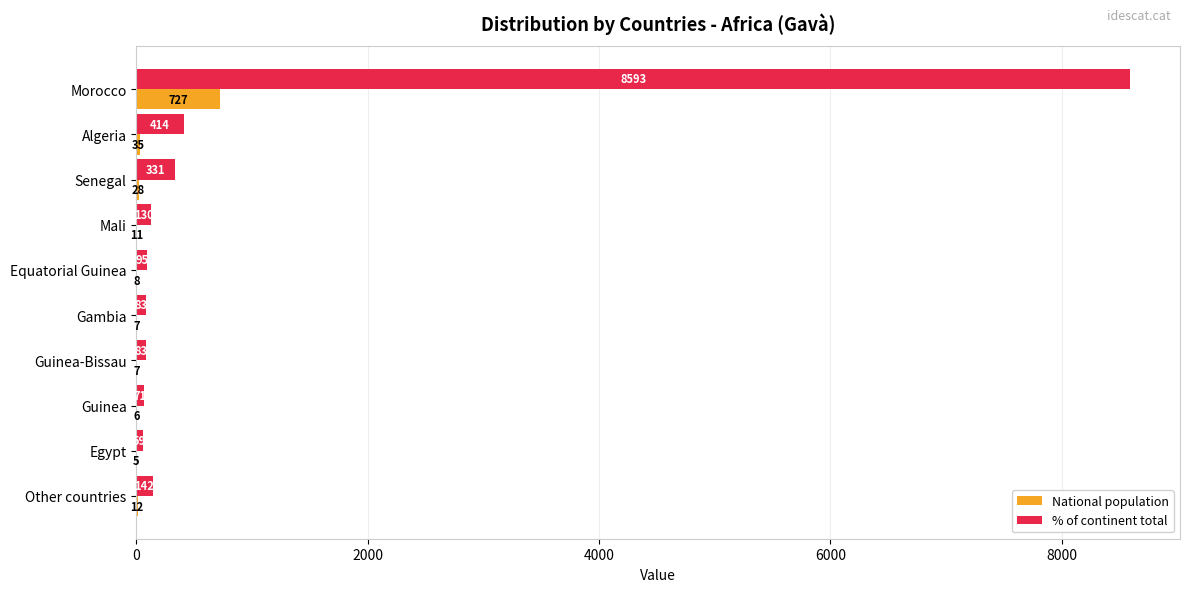

How many series are shown in this chart?

2